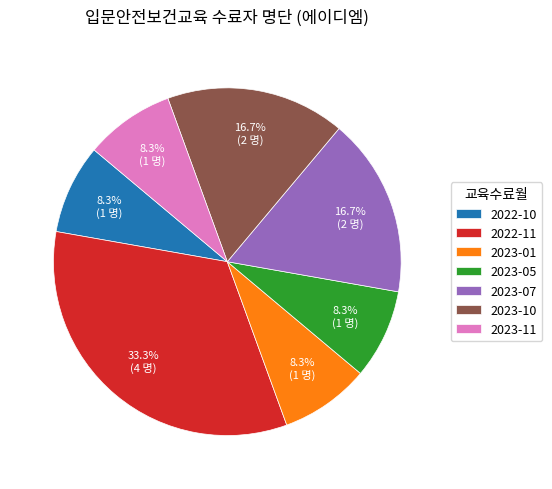

True or false: 2023-10 accounts for 32% of the total.

False